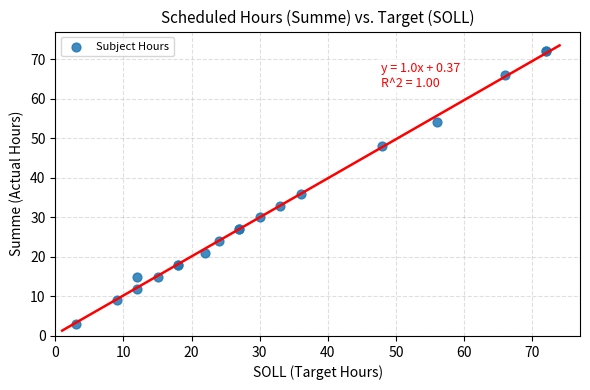

What Y value in the scatter plot is closest to 37?

36